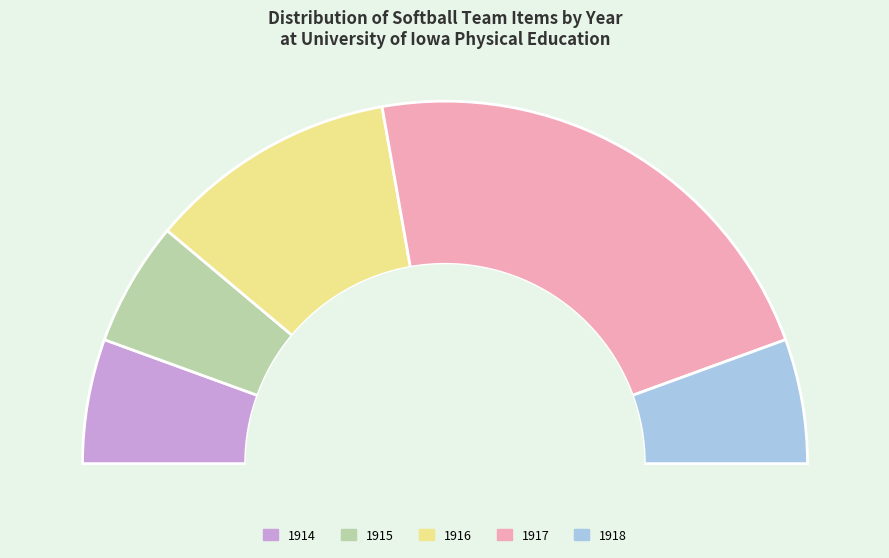

How many segments does this pie chart have?

5